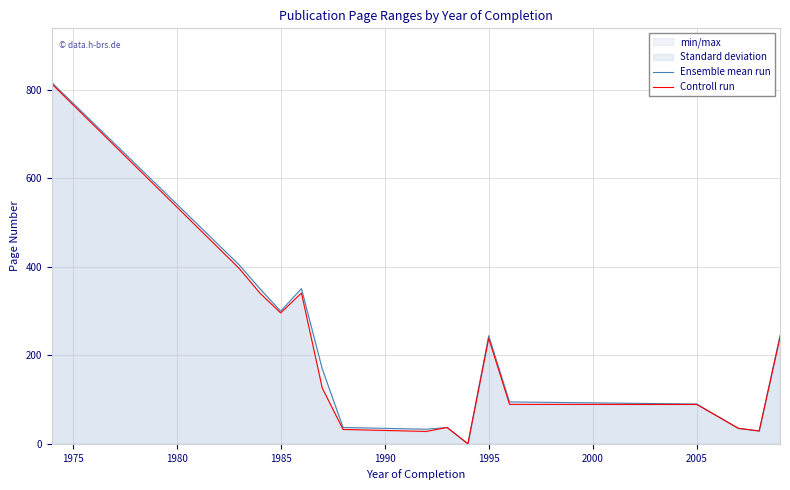

Count the number of categories in the chart.

16